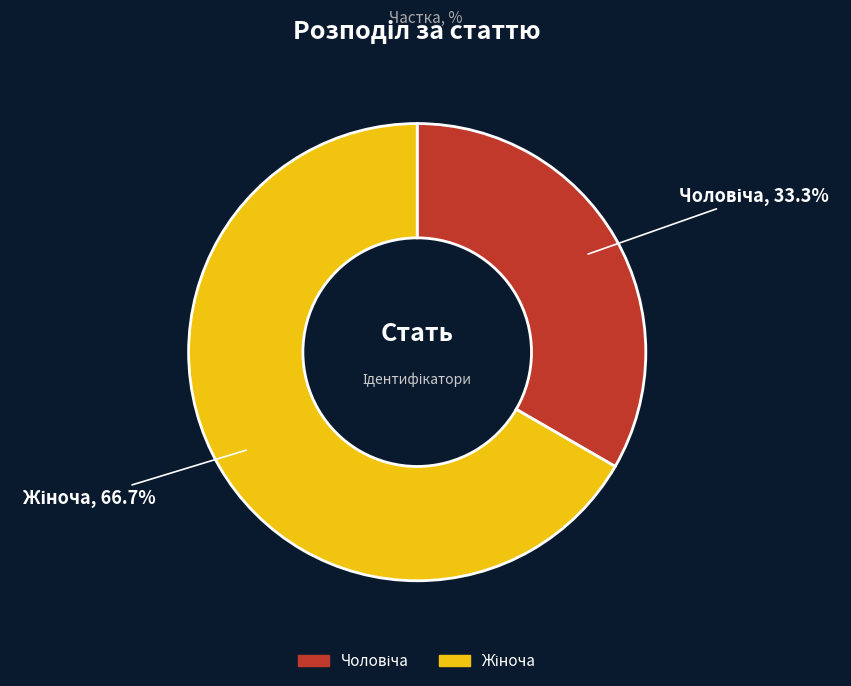

Is there any slice that represents more than half of the pie?

Yes